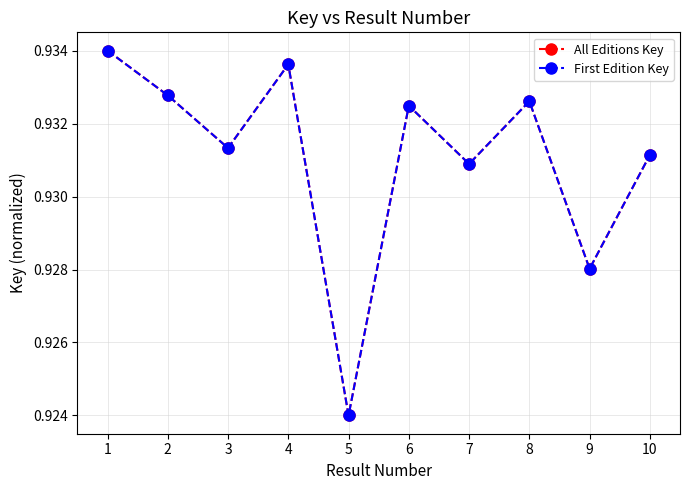

Is this an area chart (filled region under the line)?

No